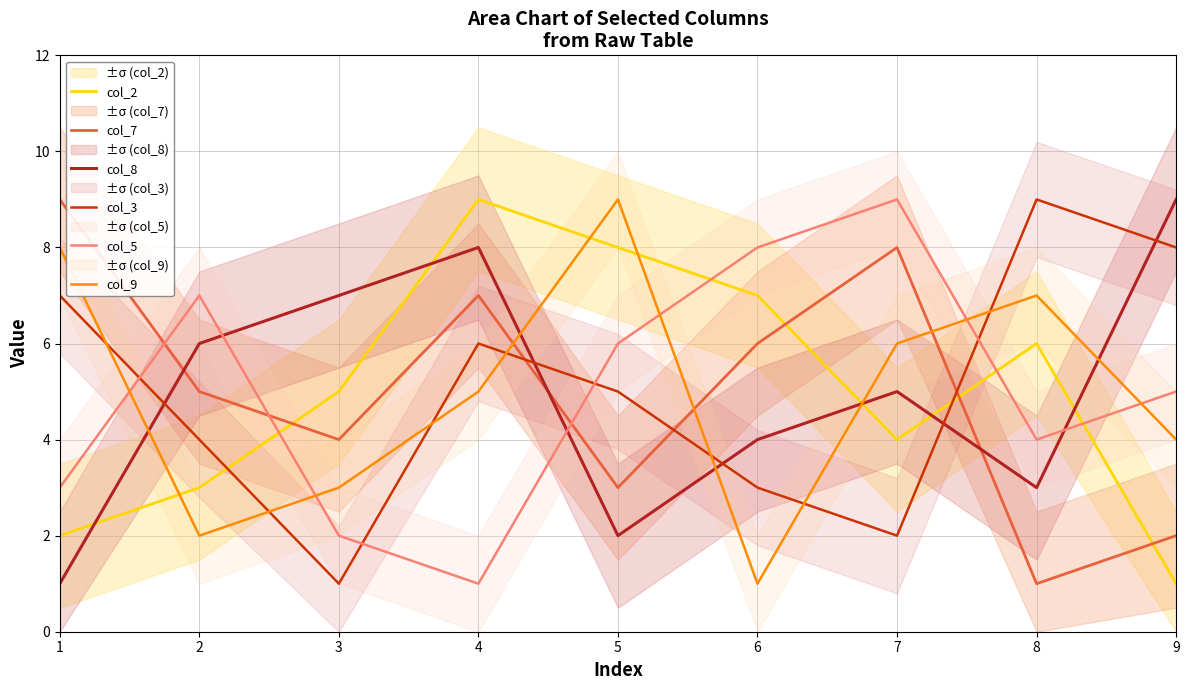

Which label corresponds to the smallest value in the chart?

9